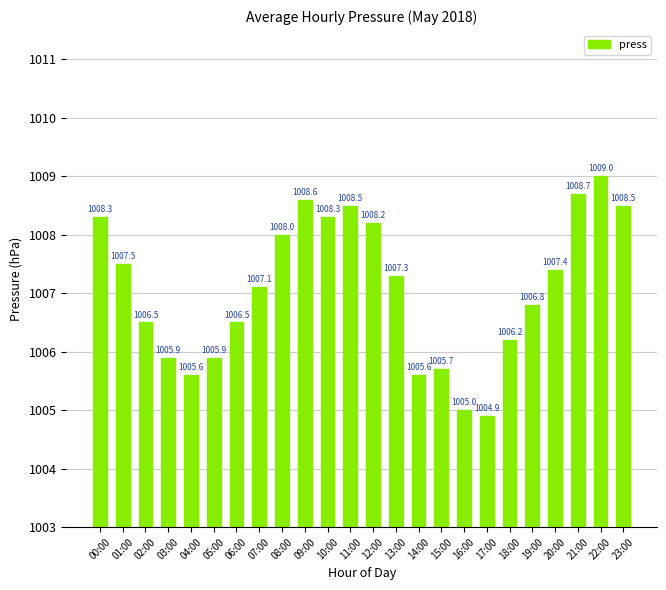

What is the approximate value at 23:00?

1008.5